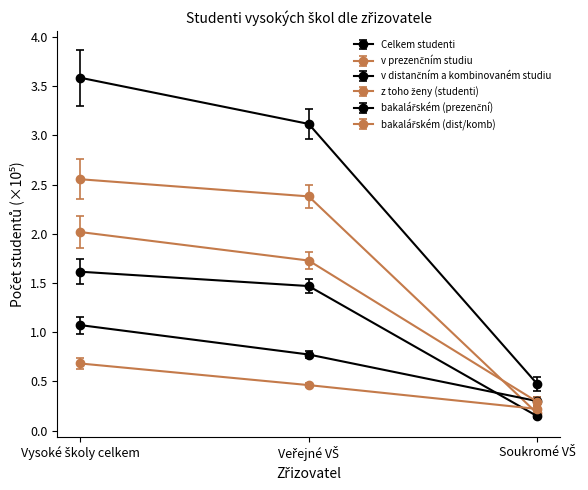

Does the chart have visible grid lines?

No